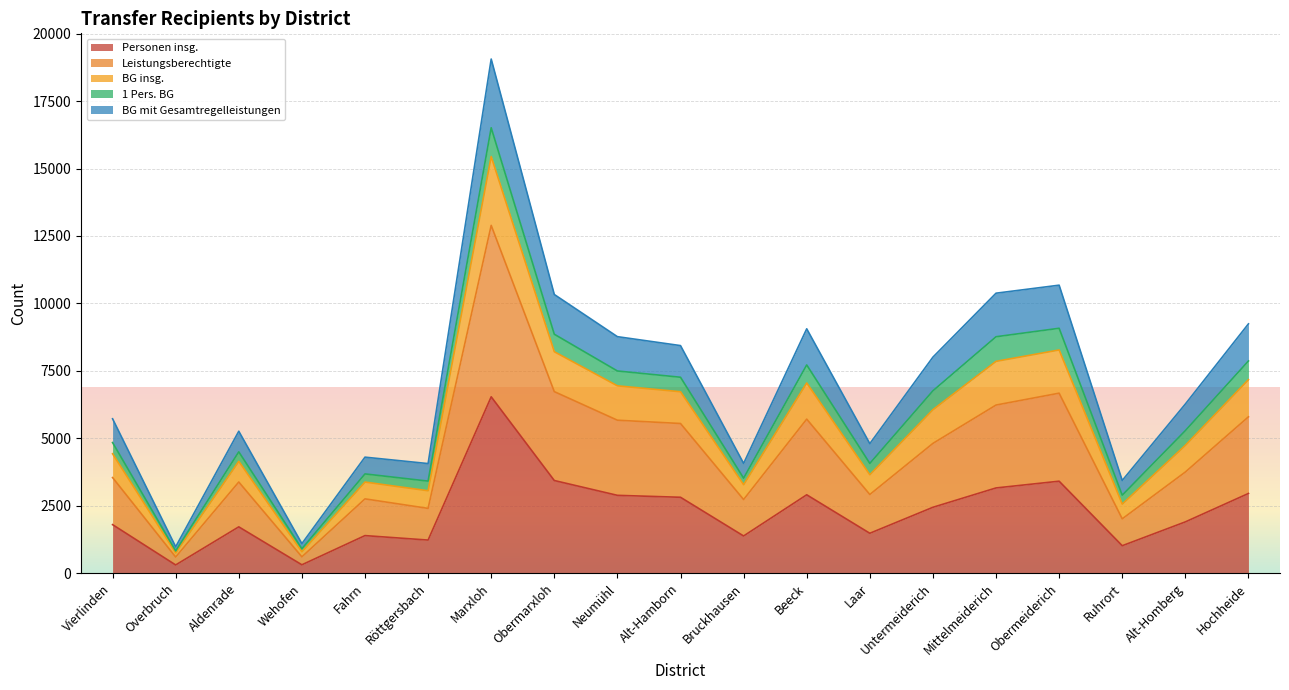

At which category is the sum across all series the highest?

Marxloh